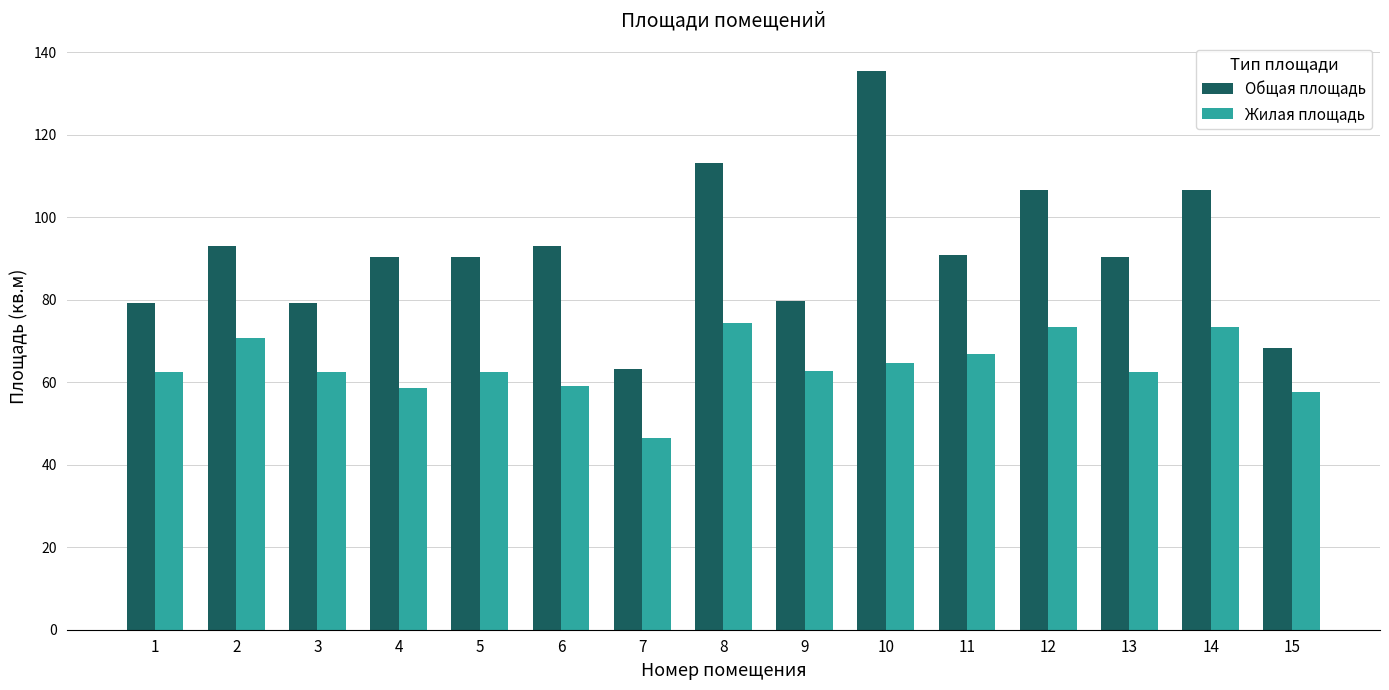

List the series in order of their peak value, lowest first.

Жилая площадь, Общая площадь